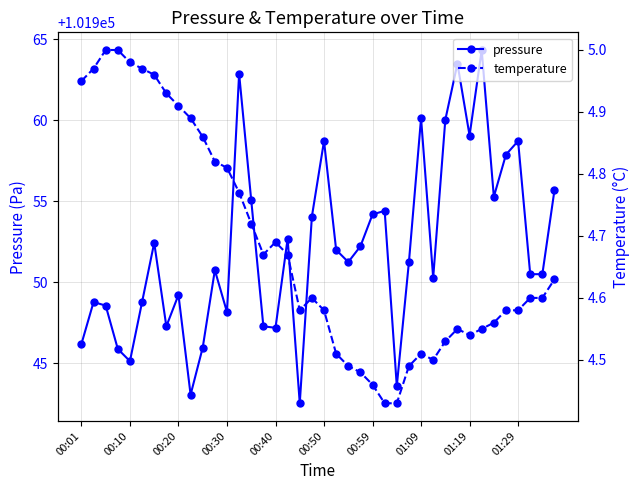

List the series in order of their overall mean, lowest first.

temperature, pressure